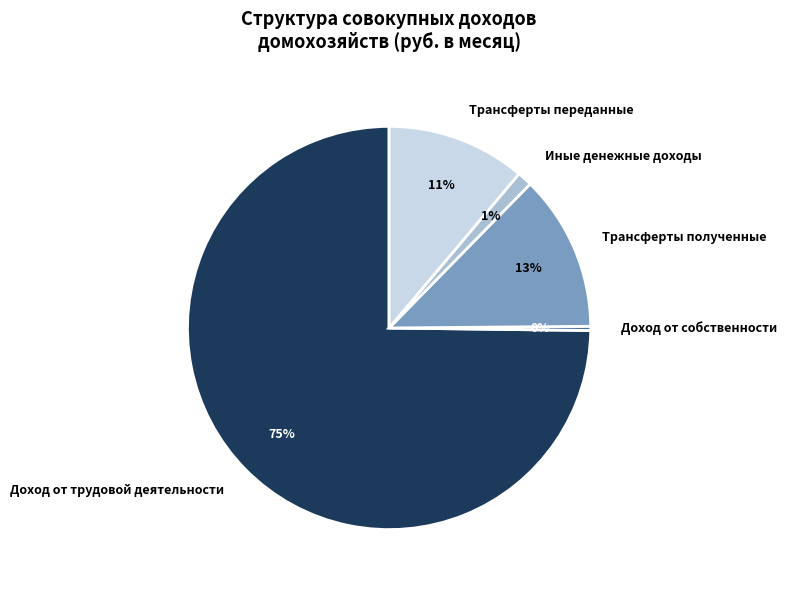

To the nearest percent, what is the combined percentage of Иные денежные доходы and Трансферты полученные?

14%